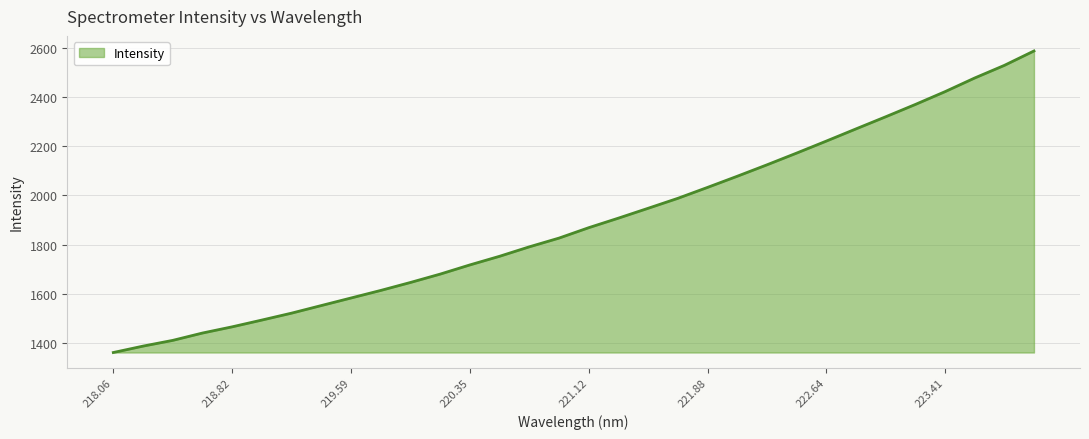

What is the sum of the values at 221.4993 and 218.442?

3358.5